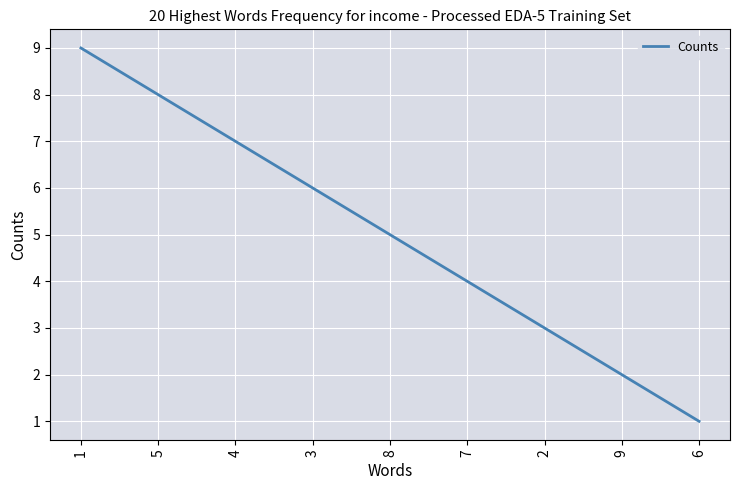

Reading left to right, extract all data points from this chart.

9	8	7	6	5	4	3	2	1